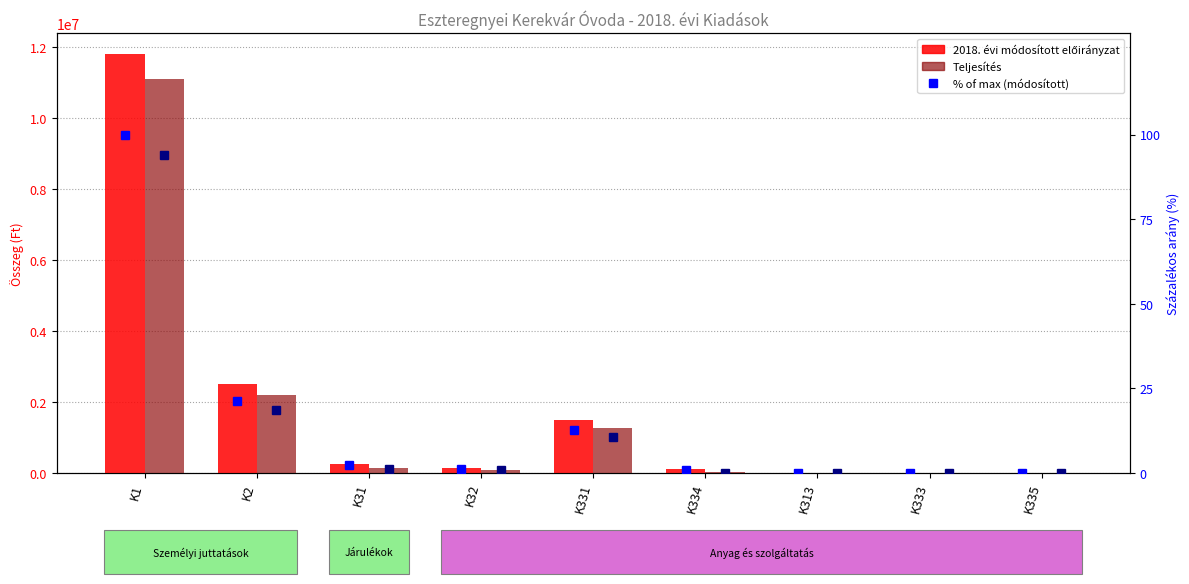

What is the greatest value displayed?

11813964.0